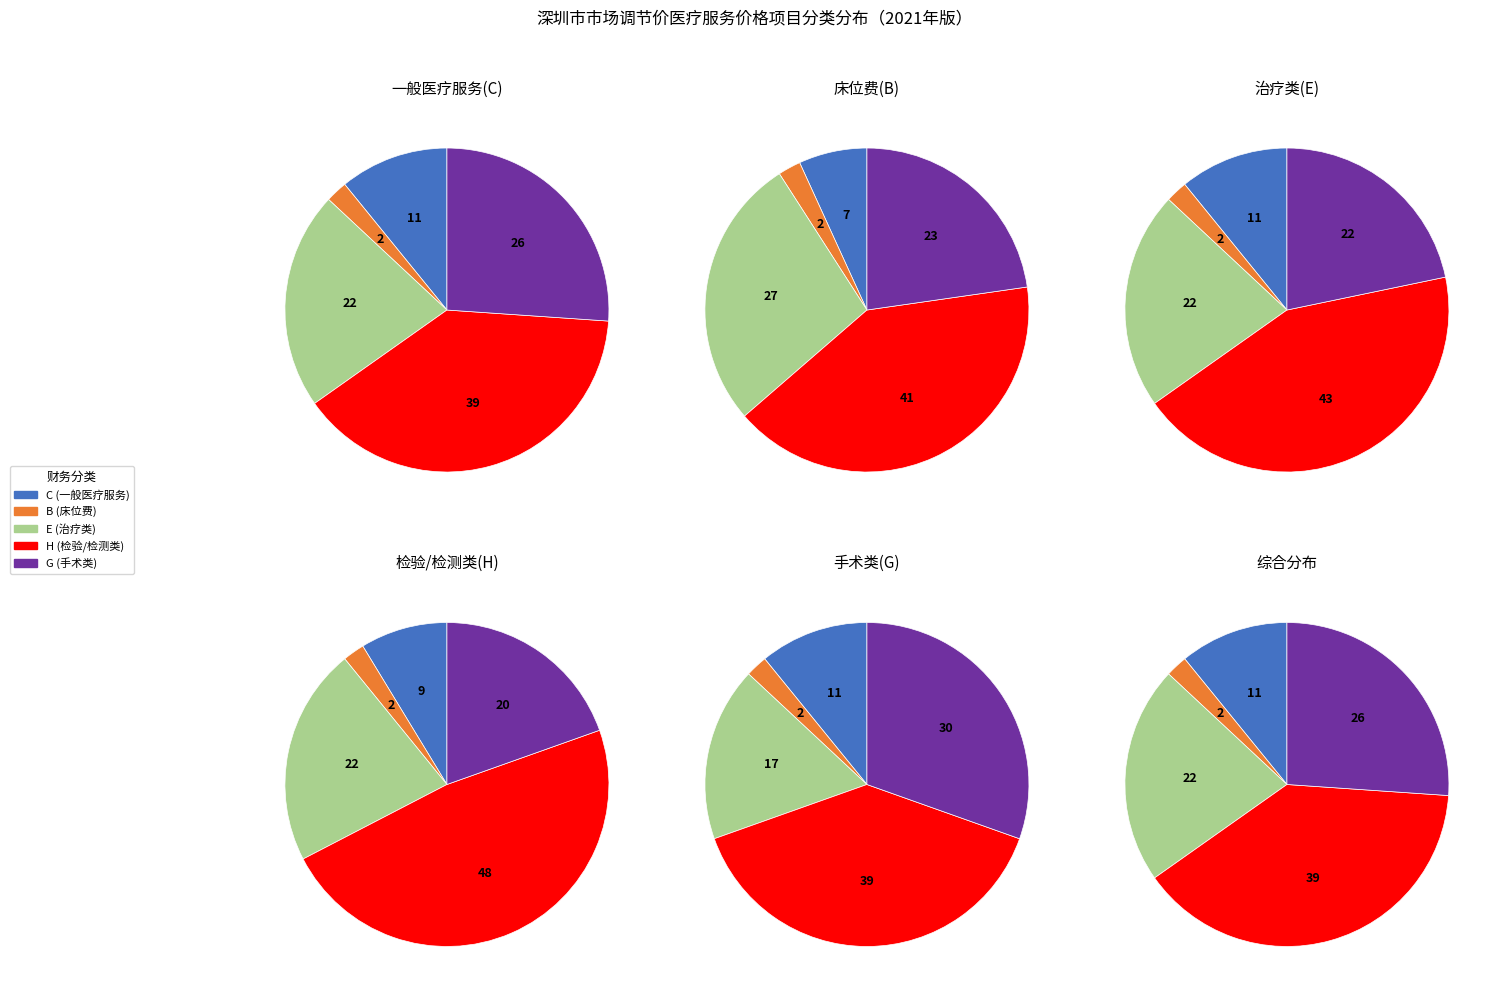

True or false: E accounts for 22% of the total.

True